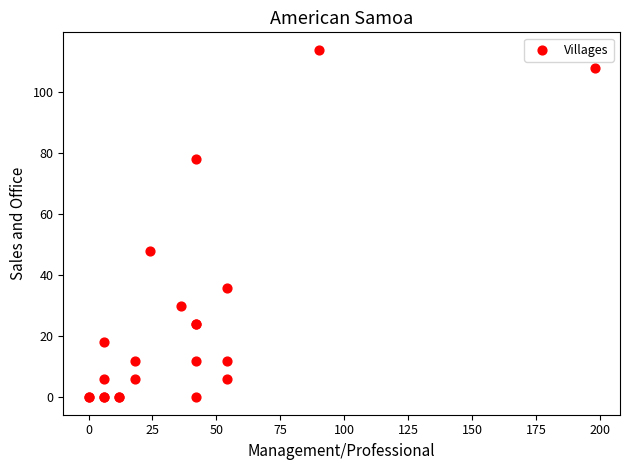

What Y value in the scatter plot is closest to 57?

48